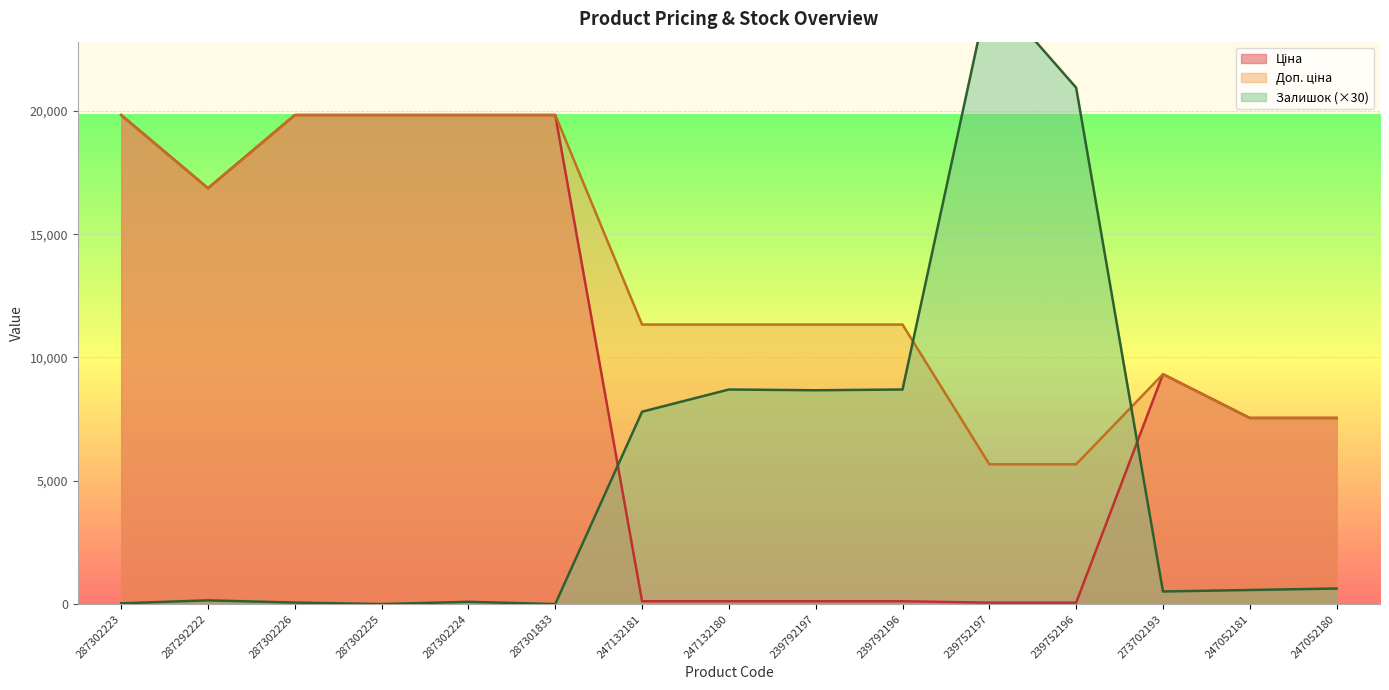

Reading right to left, list all the values displayed in this chart.

Ціна: 247052180=7545.9	247052181=7545.9	273702193=9321.4	239752196=56.7	239752197=56.7	239792196=113.3	239792197=113.3	247132180=113.3	247132181=113.3	287301833=19831.1	287302224=19831.1	287302225=19831.1	287302226=19831.1	287292222=16863.2	287302223=19831.1
Доп. ціна: 247052180=7545.9	247052181=7545.9	273702193=9321.4	239752196=5667.0	239752197=5667.0	239792196=11334.0	239792197=11334.0	247132180=11334.0	247132181=11334.0	287301833=19831.1	287302224=19831.1	287302225=19831.1	287302226=19831.1	287292222=16863.2	287302223=19831.1
Залишок: 247052180=630.0	247052181=570.0	273702193=510.0	239752196=20940.0	239752197=24960.0	239792196=8700.0	239792197=8670.0	247132180=8700.0	247132181=7800.0	287301833=0.0	287302224=90.0	287302225=0.0	287302226=60.0	287292222=150.0	287302223=30.0